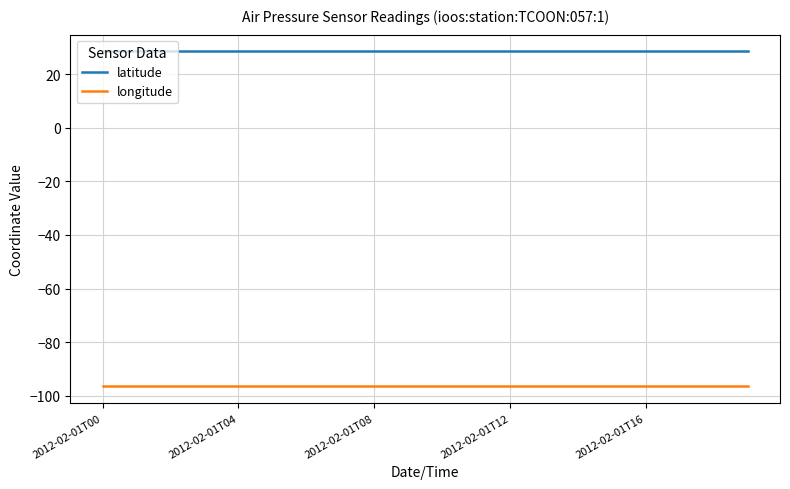

Rank the series by their average value, from lowest to highest.

longitude, latitude